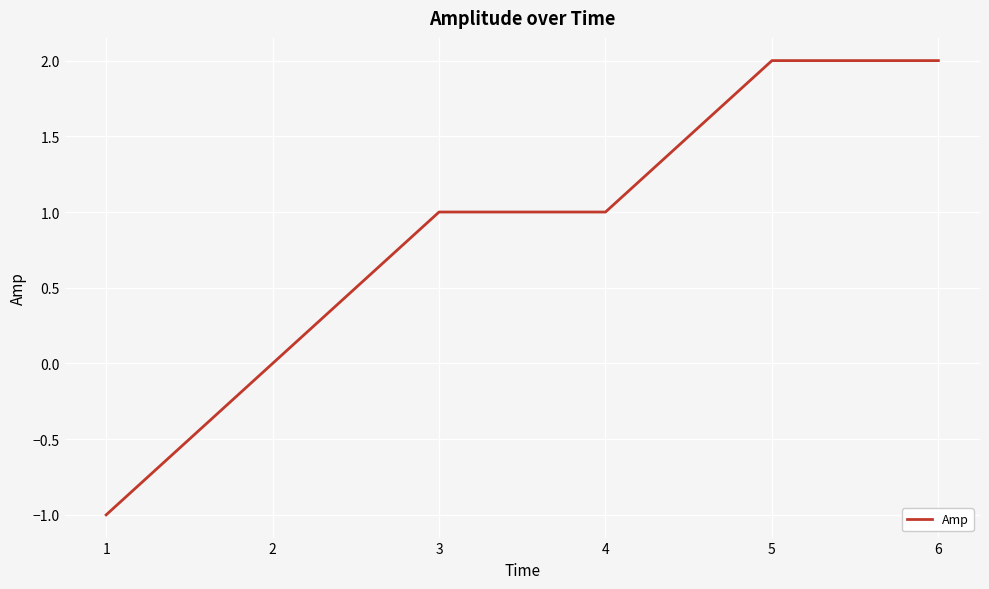

Count the values in the range 0 to 2.

5